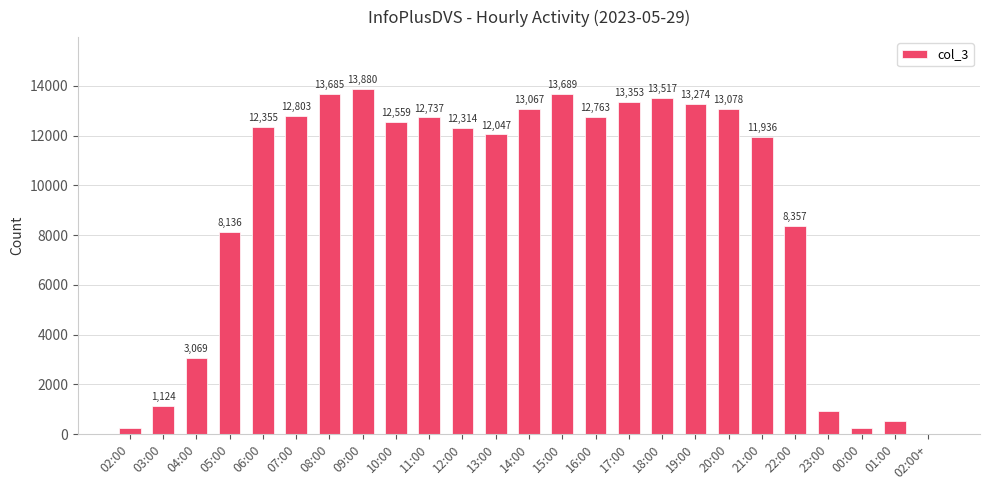

Approximately how many times larger is the value at 20:00 compared to 03:00?

11.6